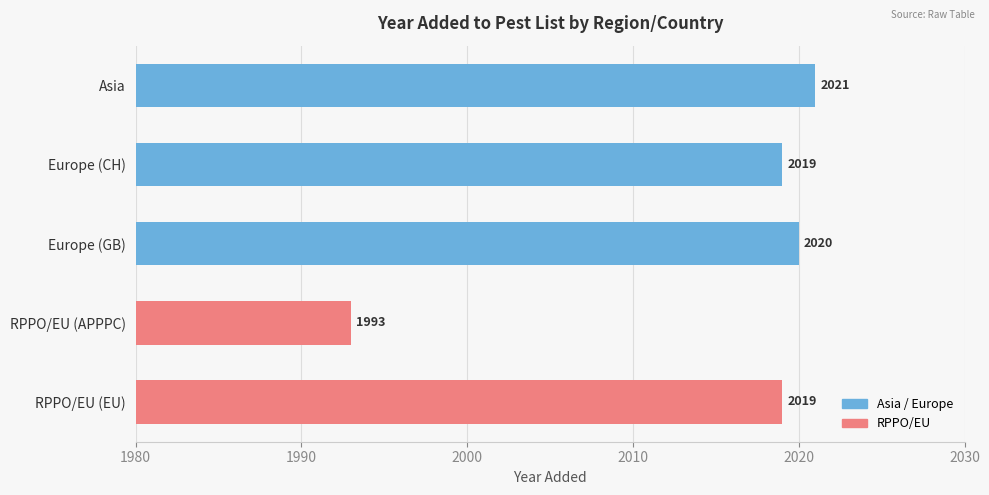

What is the approximate value at RPPO/EU (APPPC), to the nearest 5?

1995